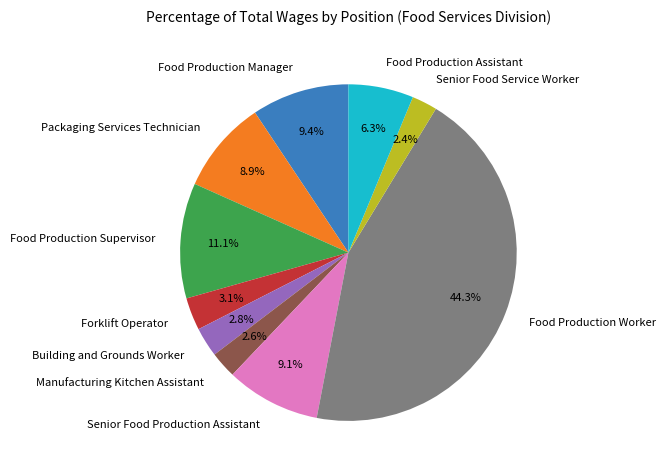

How many segments does this pie chart have?

10